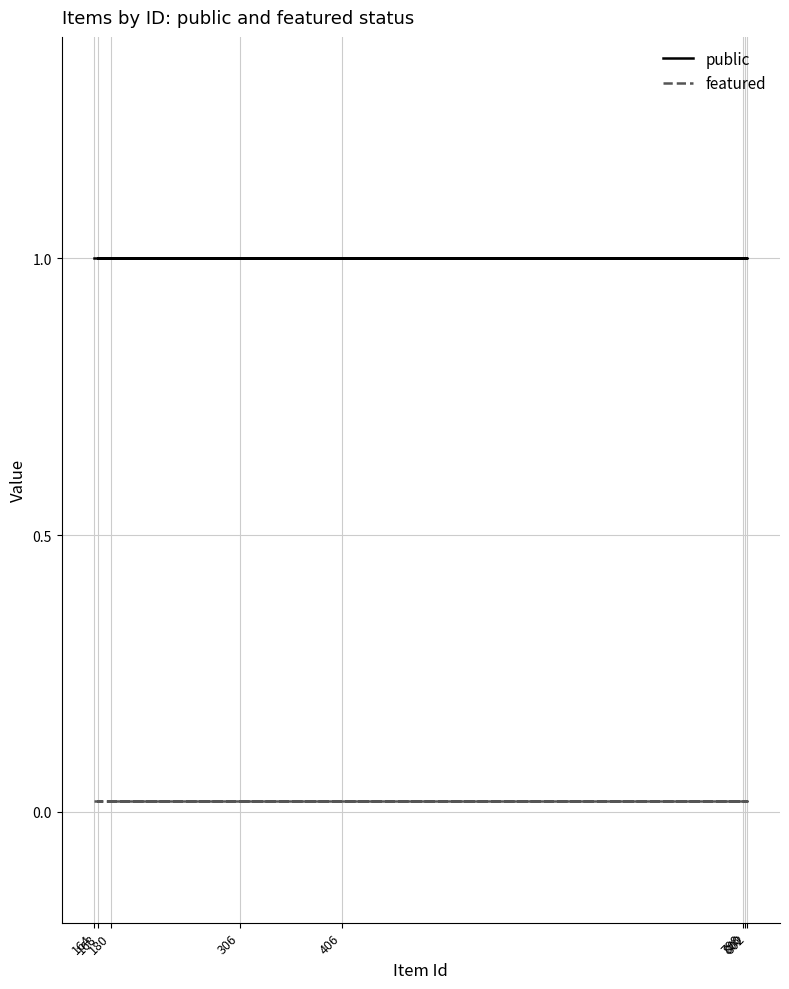

What is the total value across all series at 164?

1.0